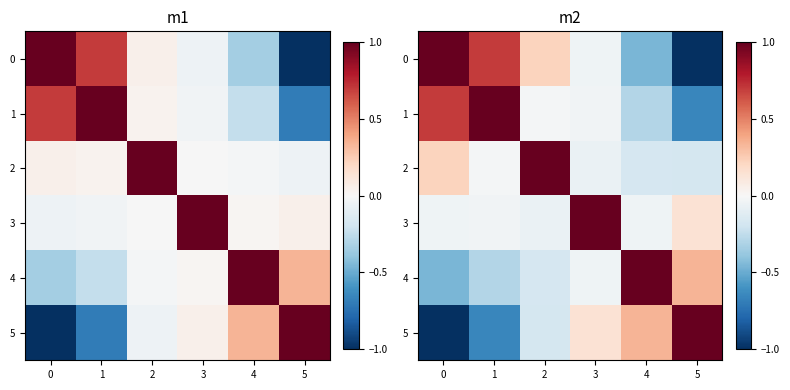

How many series are shown in this chart?

6